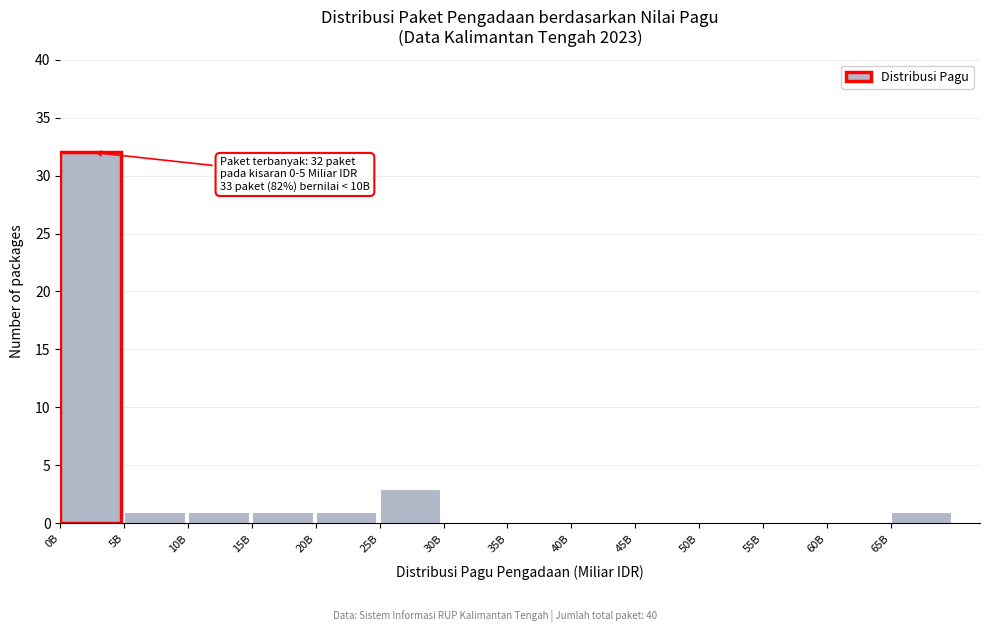

Reading left to right, transcribe all the data shown in this chart.

0B=32	5B=1	10B=1	15B=1	20B=1	25B=3	30B=0	35B=0	40B=0	45B=0	50B=0	55B=0	60B=0	65B=1